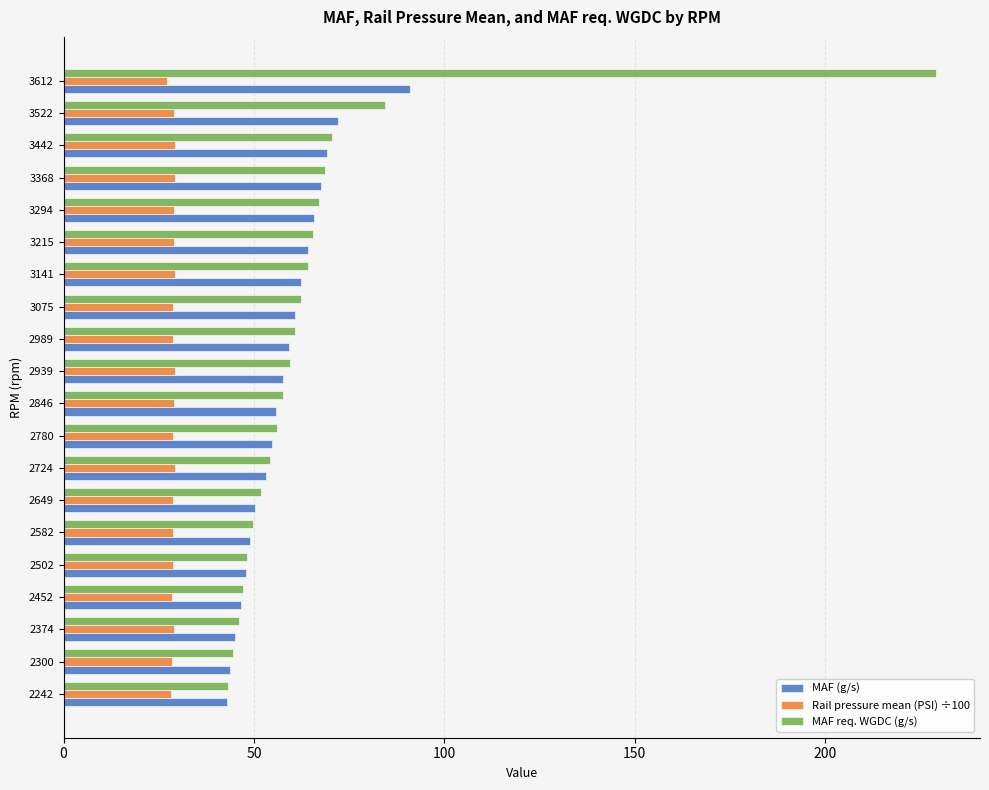

The Rail pressure mean (PSI) ÷100 series shows 29.0 at 3522. True or false?

True